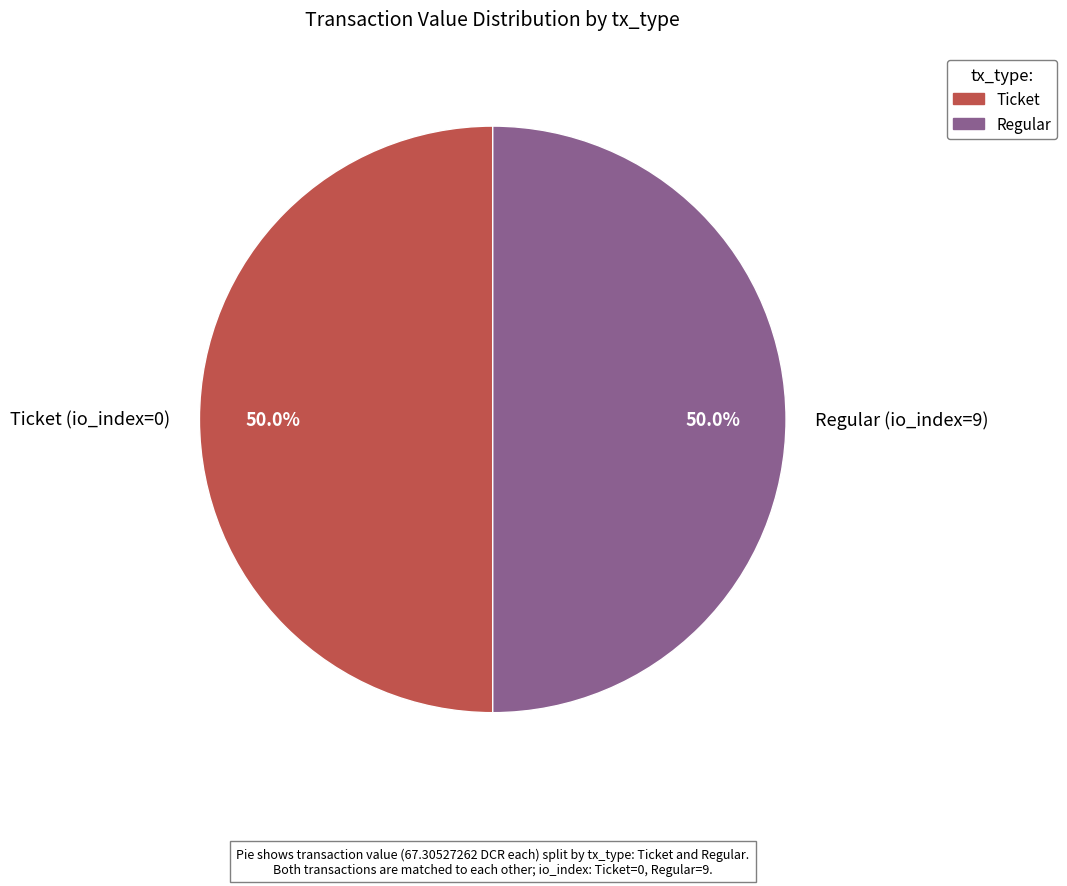

What is the ratio of the value at Ticket (io_index=0) to the value at Regular (io_index=9)?

1.0